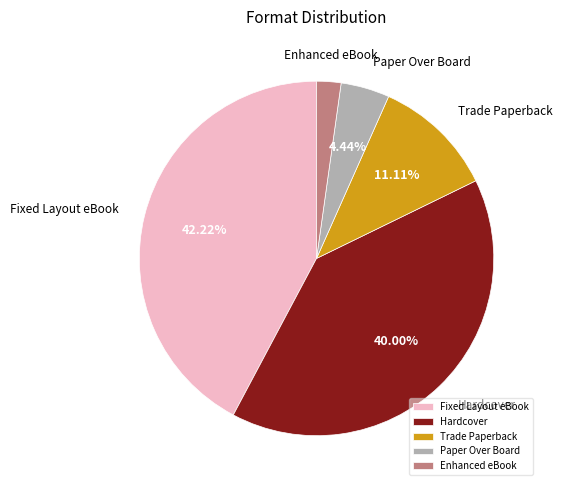

Between Fixed Layout eBook and Paper Over Board, which is larger?

Fixed Layout eBook